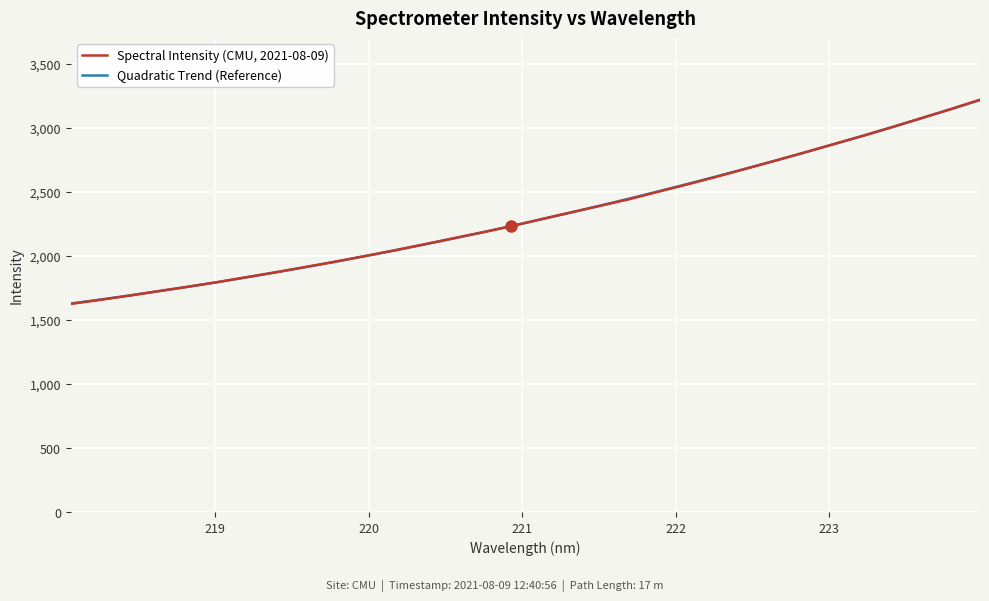

Rank the series by their maximum value, from highest to lowest.

Spectral Intensity (CMU, 2021-08-09), Quadratic Trend (Reference)